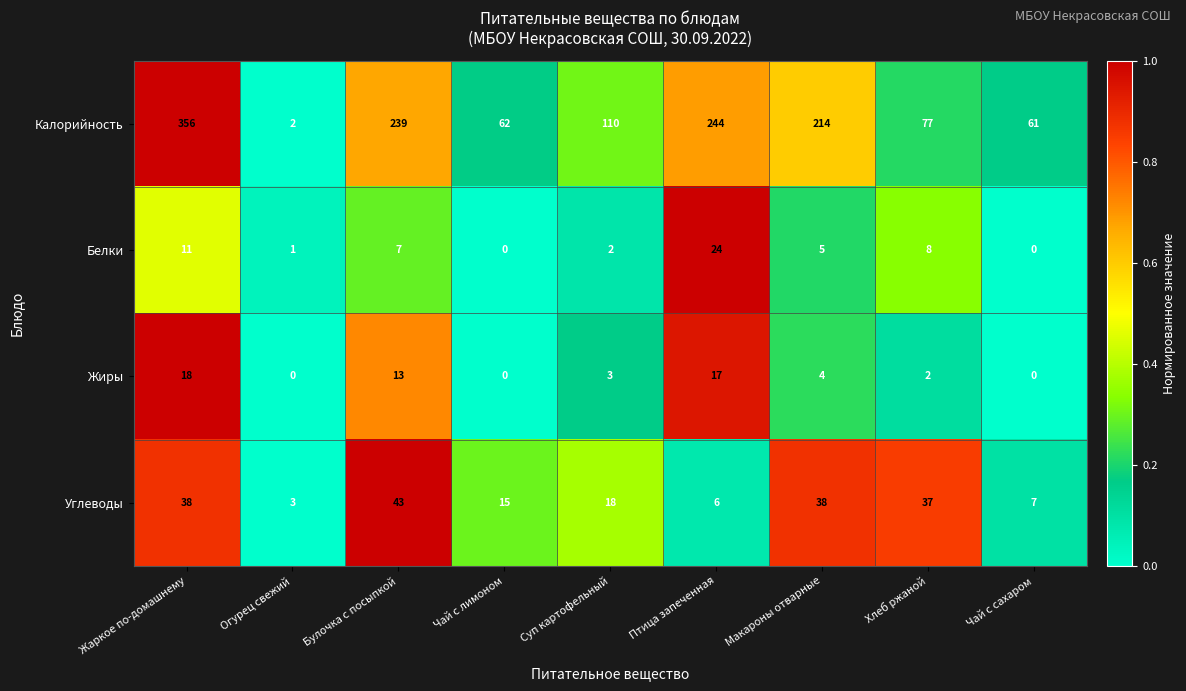

The Углеводы series shows 15 at Чай с лимоном. True or false?

True